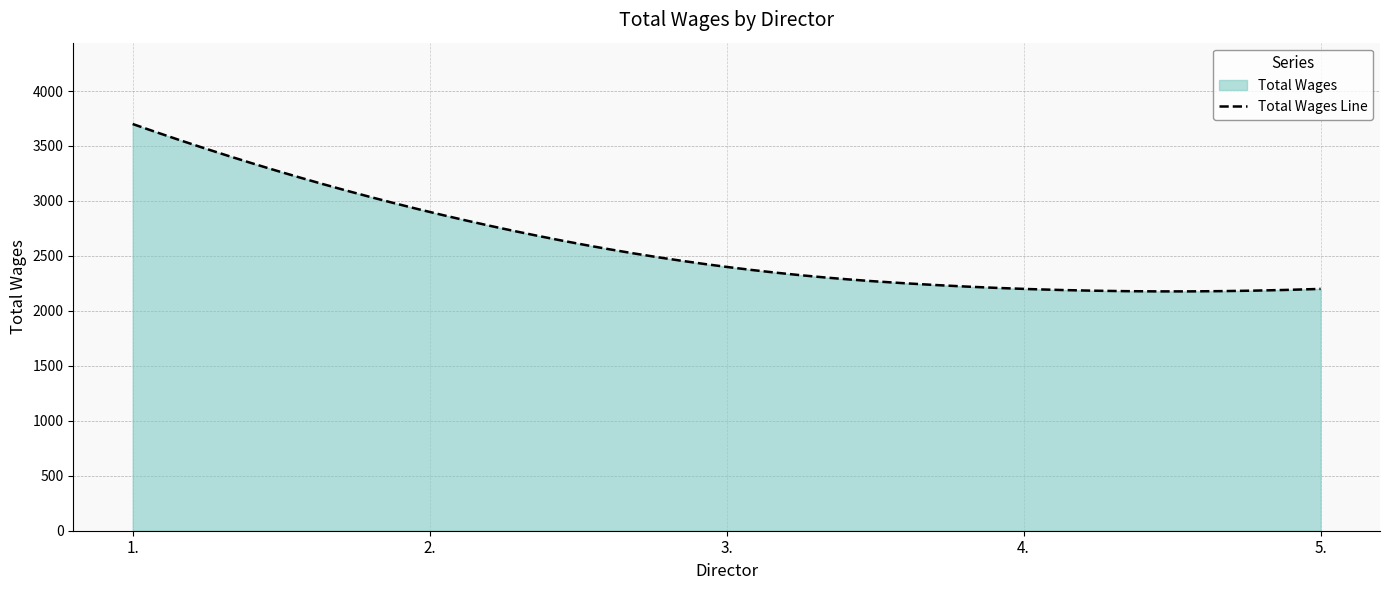

Is it true that the value at 2. is 1084?

False